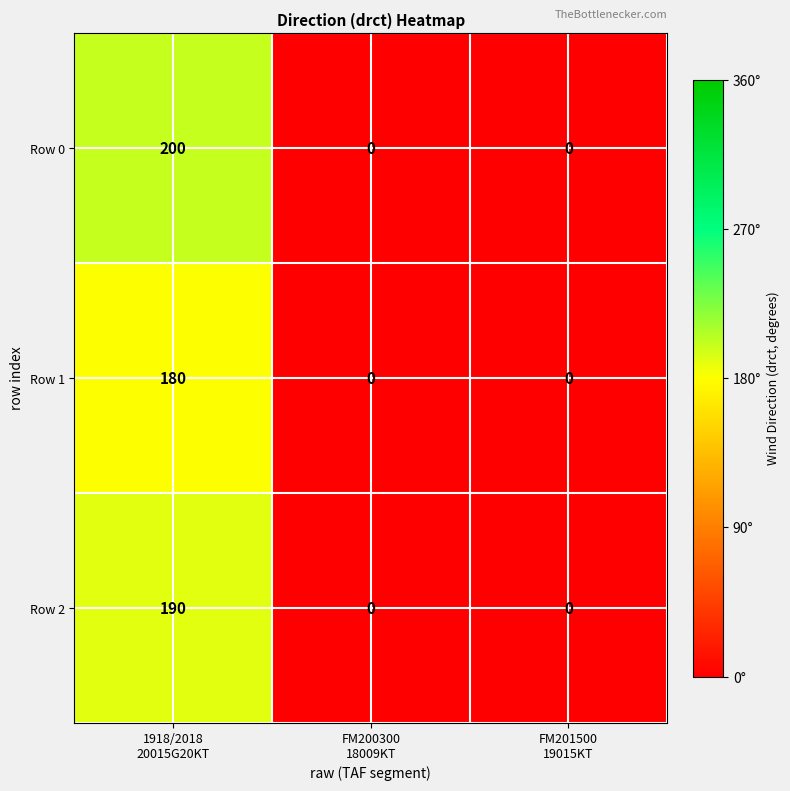

What is the maximum value for Row 0?

200